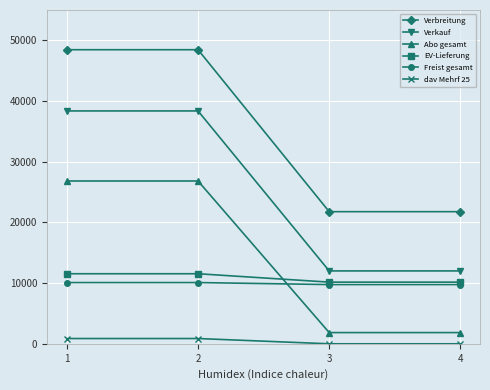

Which series ends up on top after the final intersection of Abo gesamt and Freist gesamt?

Freist gesamt